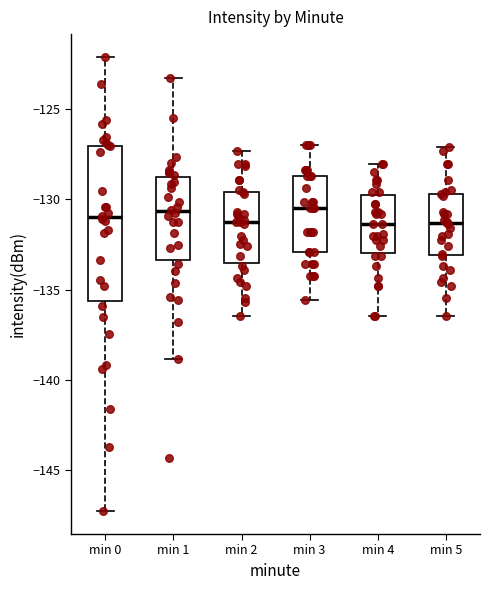

Reading left to right, read every box against the y-axis: the position of its median line, the range the box covers, and the ends of its whiskers. The values are not printed on the chart, so give them approximately, as read against the axis.

min 0: median -131.0, box -135.5 to -127.0, whiskers -147.5 to -122.0
min 1: median -130.5, box -133.5 to -128.5, whiskers -139.0 to -123.5
min 2: median -131.0, box -133.5 to -129.5, whiskers -136.5 to -127.5
min 3: median -130.5, box -133.0 to -128.5, whiskers -135.5 to -127.0
min 4: median -131.5, box -133.0 to -129.5, whiskers -136.5 to -128.0
min 5: median -131.5, box -133.0 to -129.5, whiskers -136.5 to -127.0